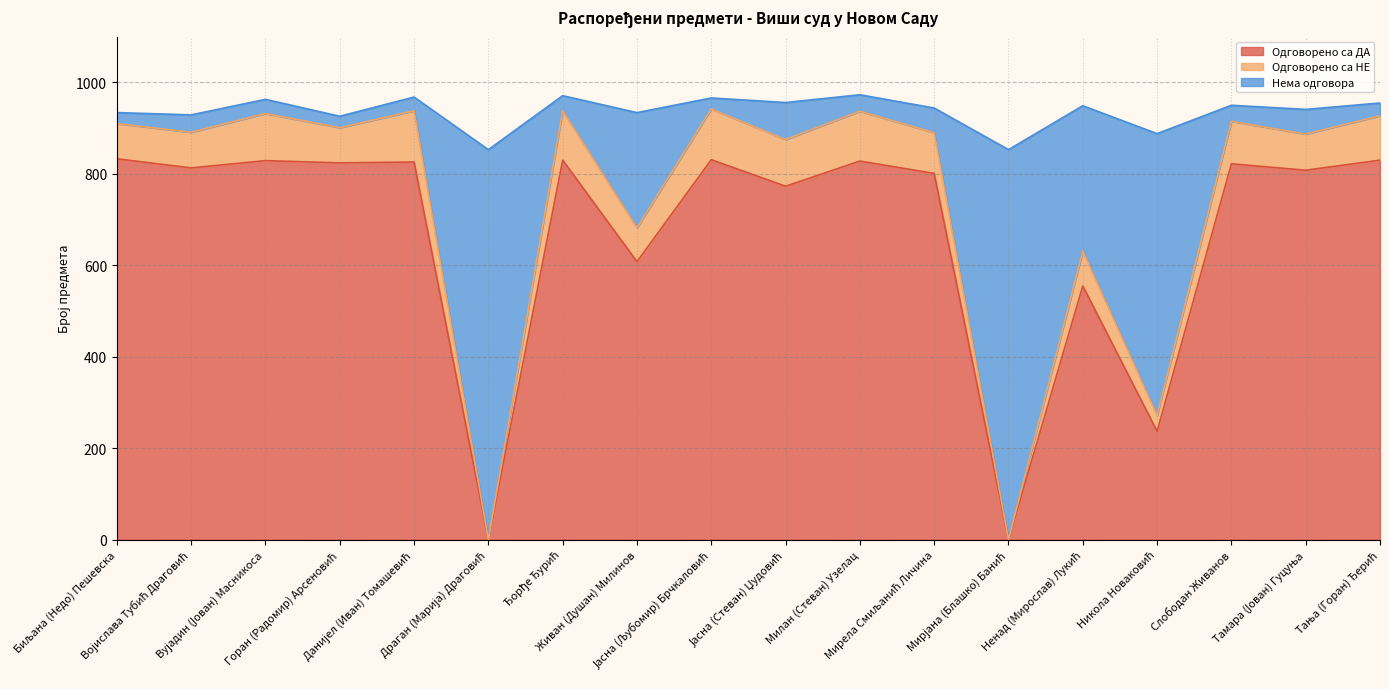

What is the highest value of the Одговорено са ДА series?

833